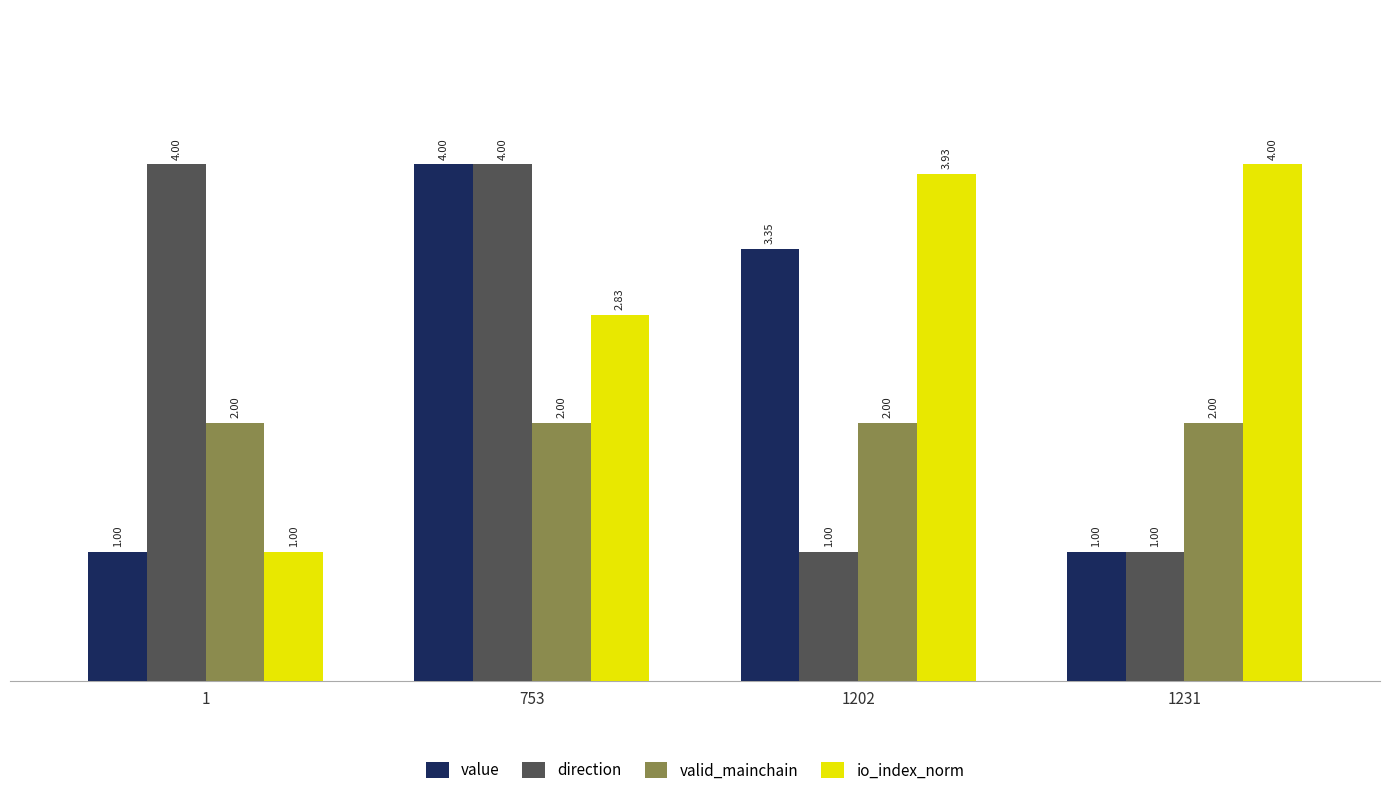

How many bars are there in each group?

4